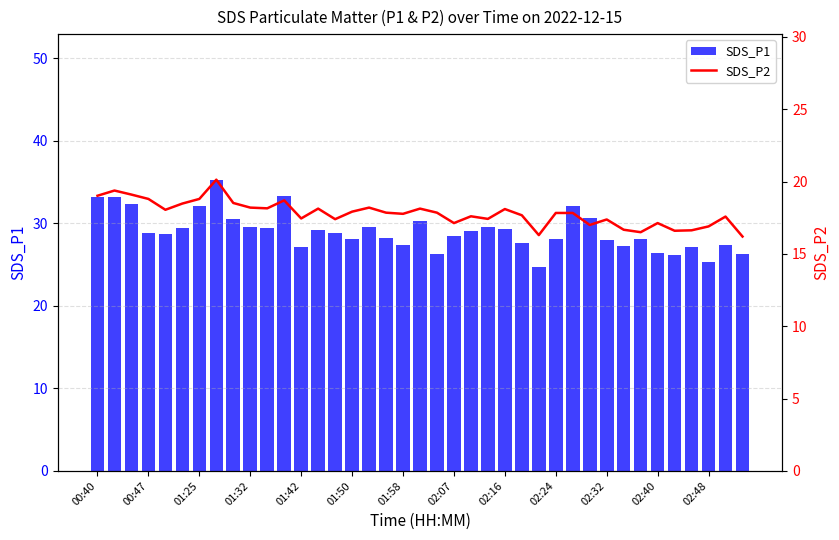

What is the highest value of the SDS_P1 series?

35.3